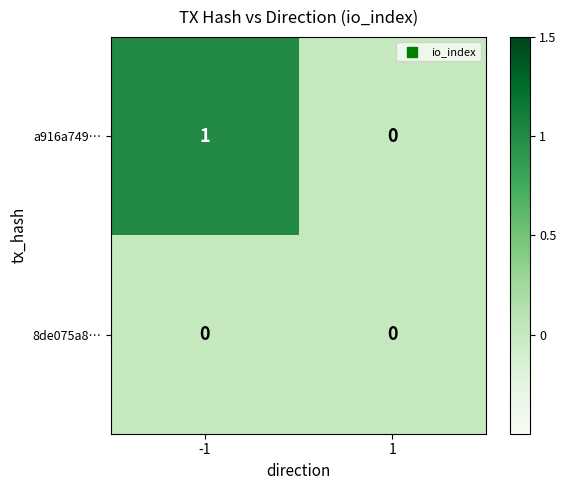

Which series has the largest total across all categories?

a916a749…